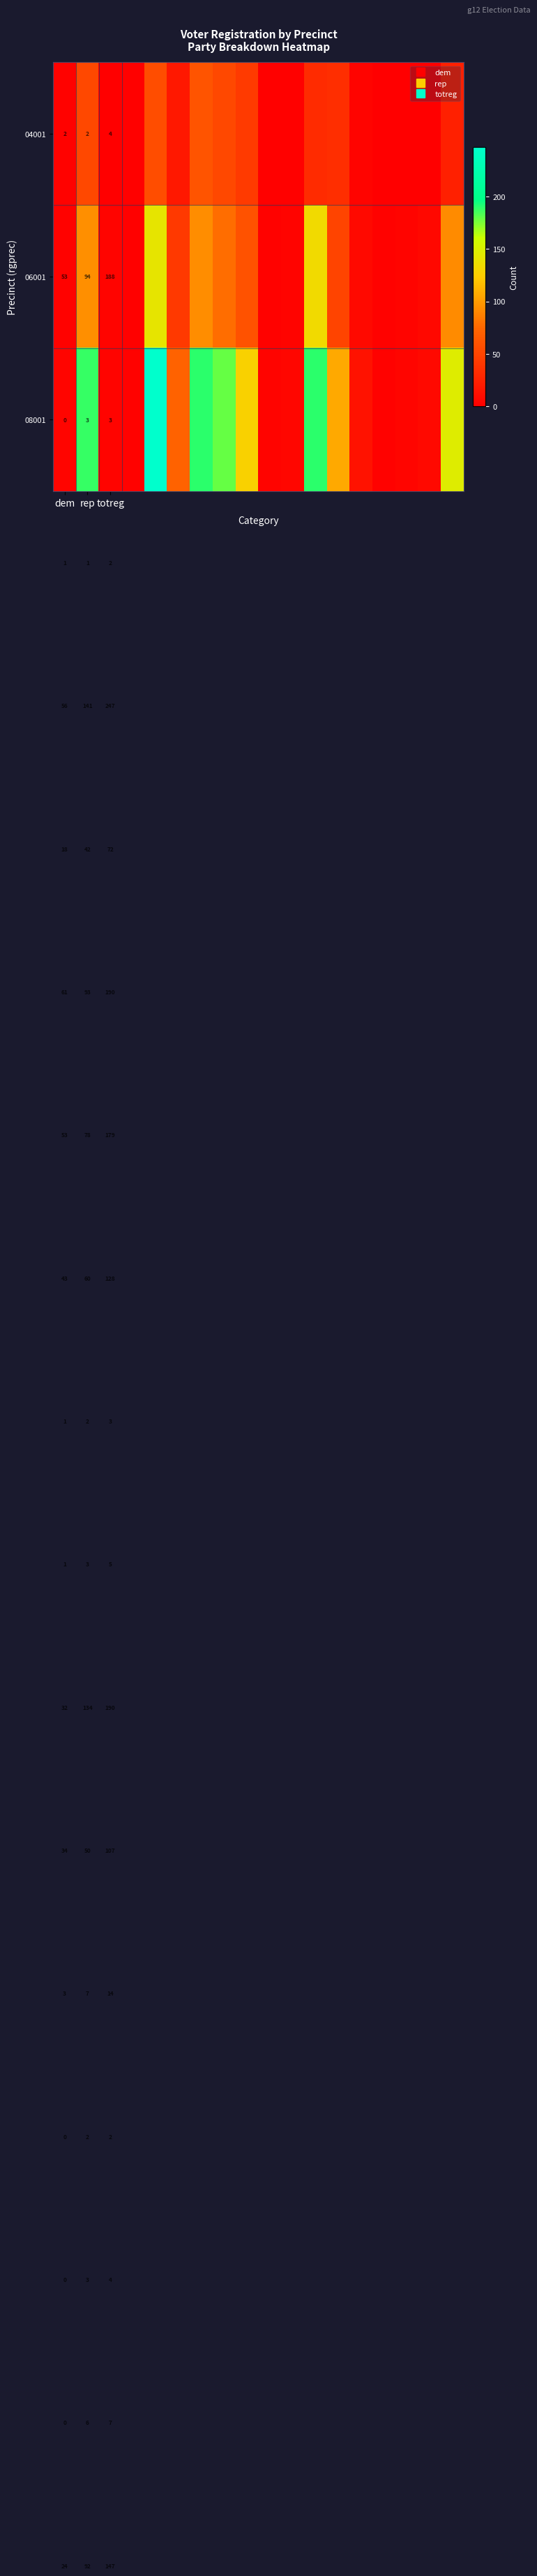

Rank the series by their maximum value, from highest to lowest.

08001, 06001, 04001